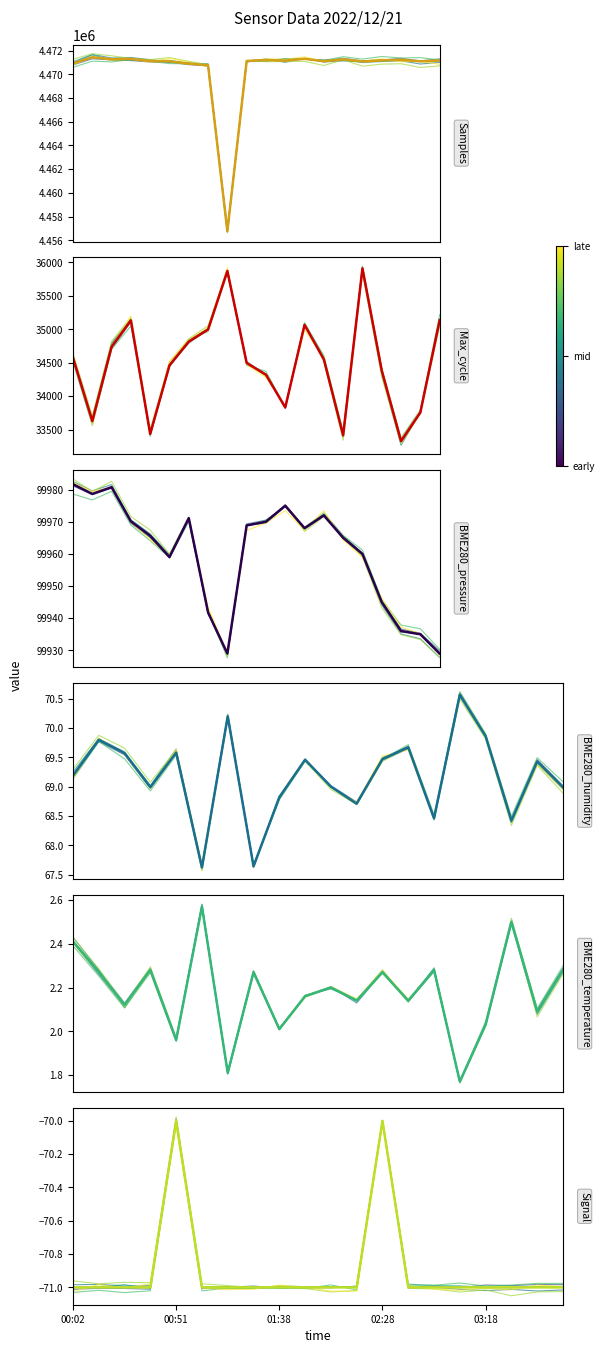

Which series has the largest range (max minus min)?

Samples